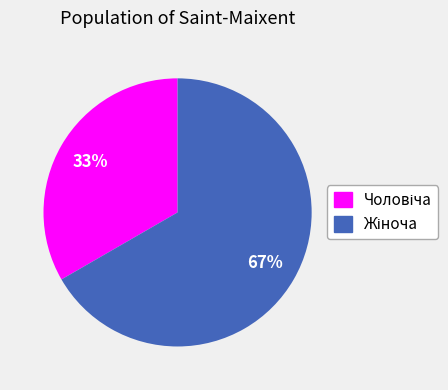

Does any single category account for the majority?

Yes